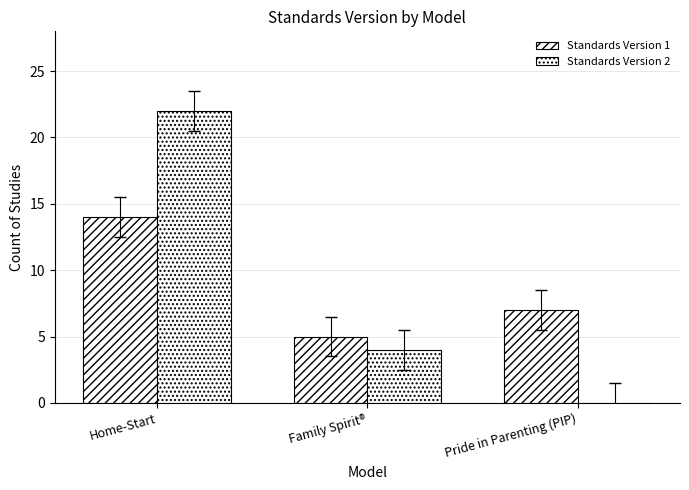

How many categories are shown in the chart?

3